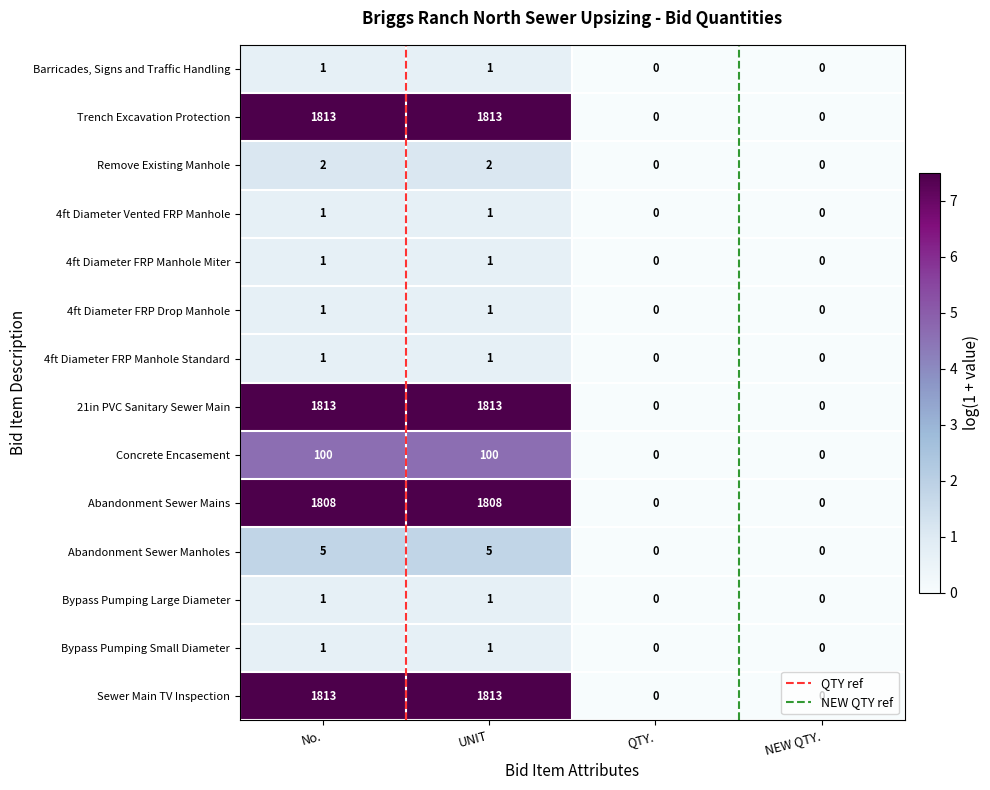

What is the sum of the Remove Existing Manhole values at No. and UNIT?

4